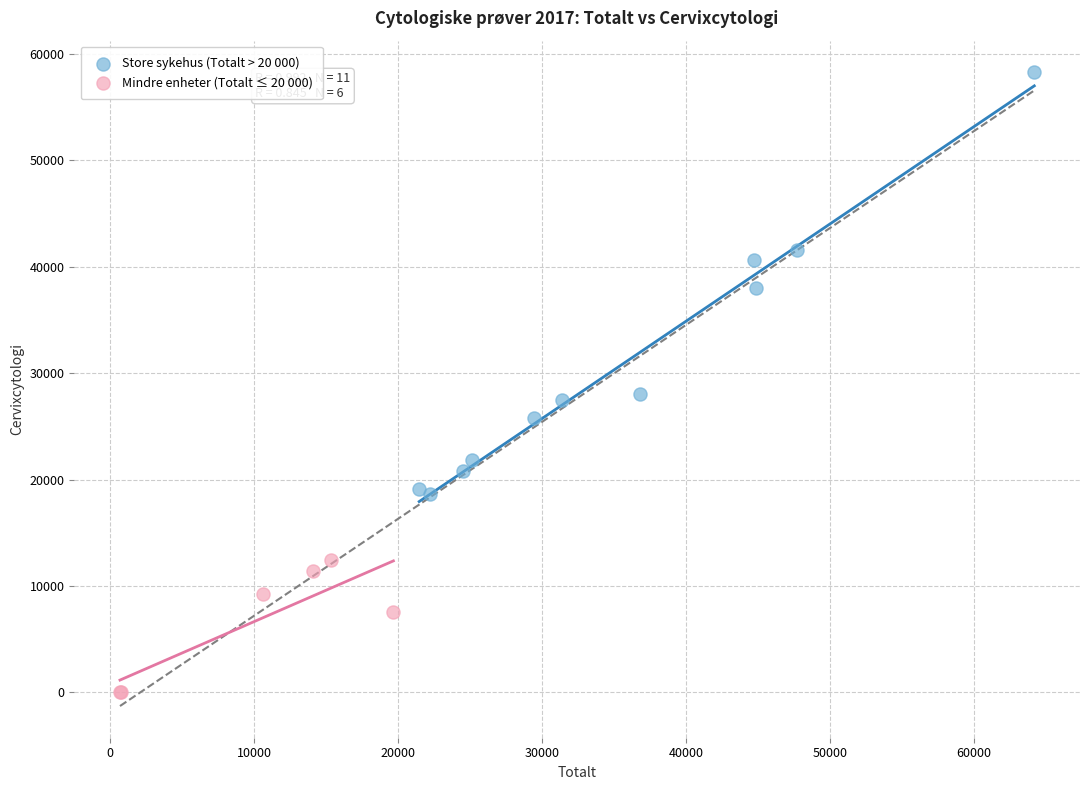

Which series has the largest Y range (max minus min)?

Store sykehus (Totalt > 20 000)